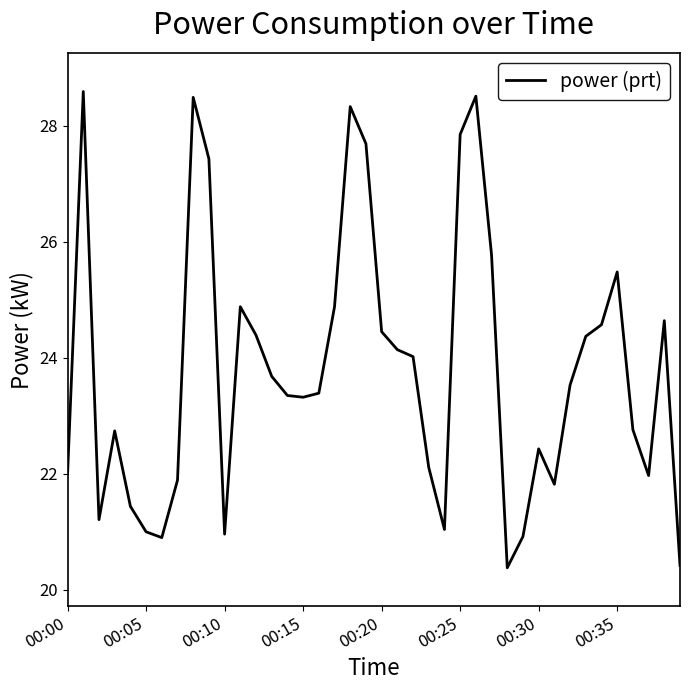

What is the minimum value shown in the chart?

20.4